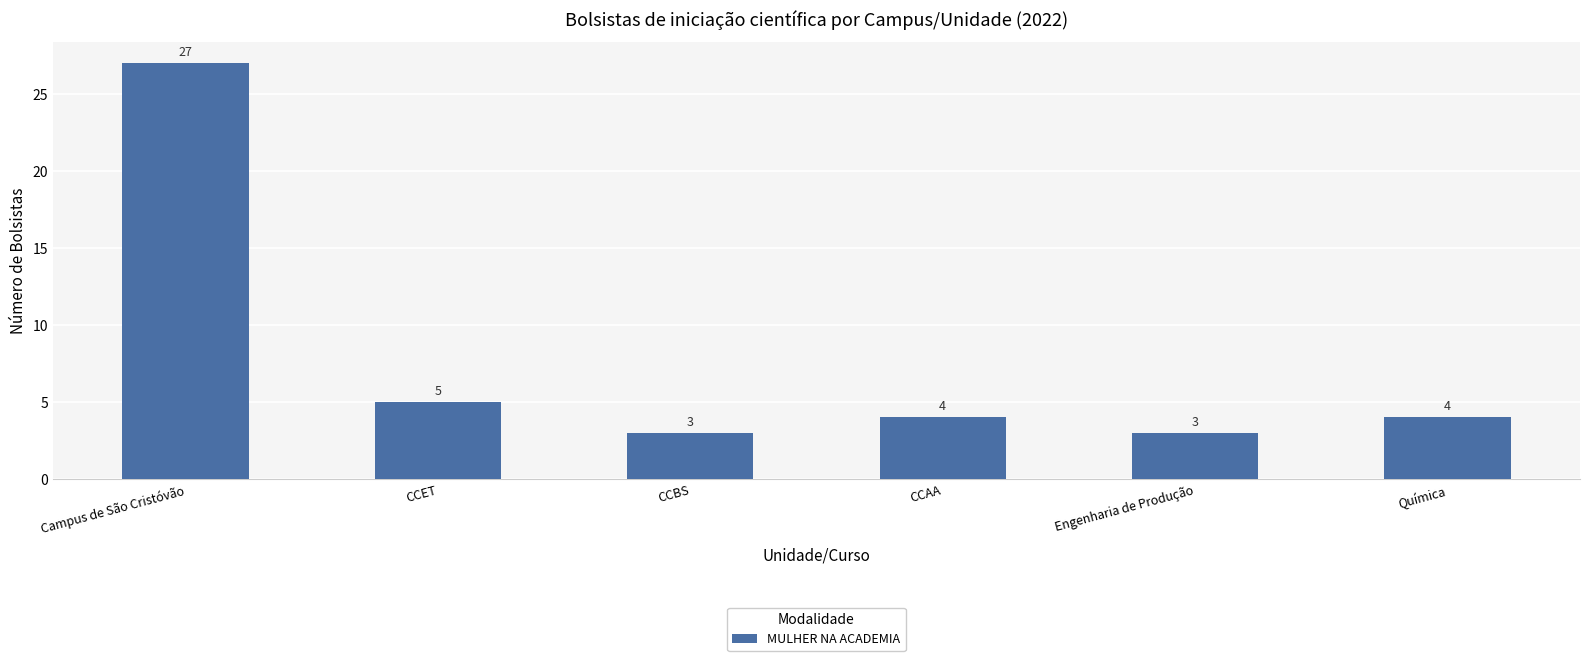

What is the sum of the values at CCET and CCBS?

8